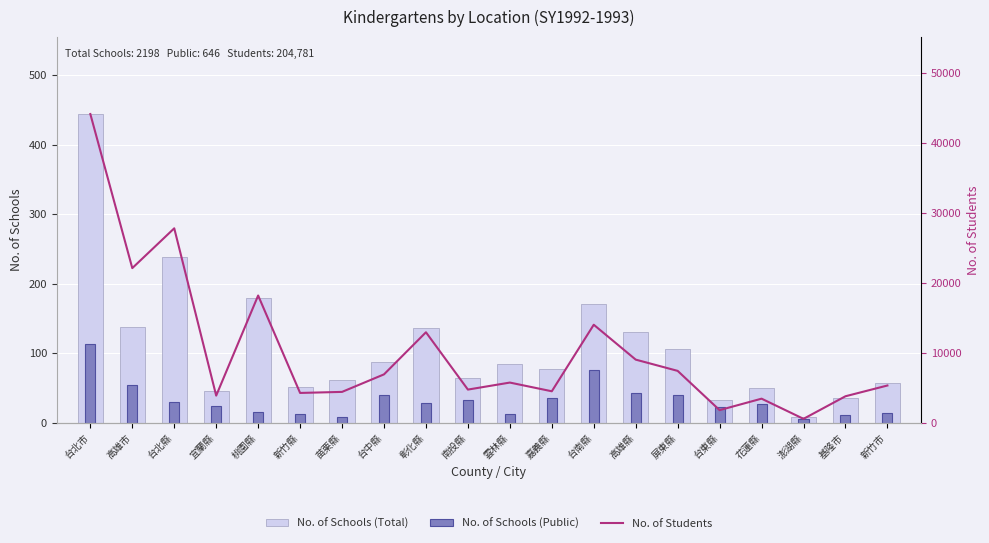

At how many categories does at least one series exceed 20225?

3